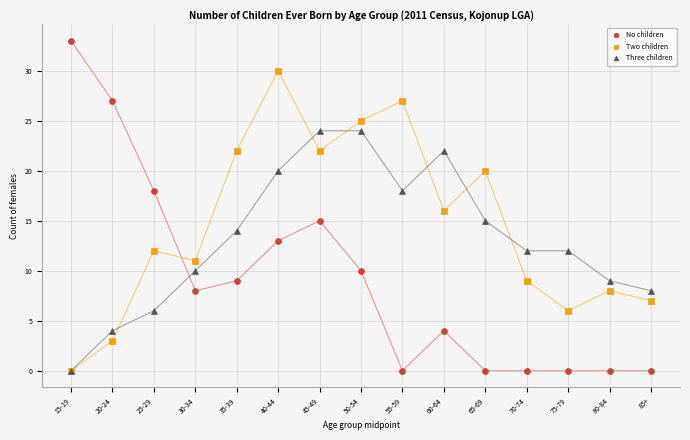

What are all the series names shown in the legend?

No children, Two children, Three children